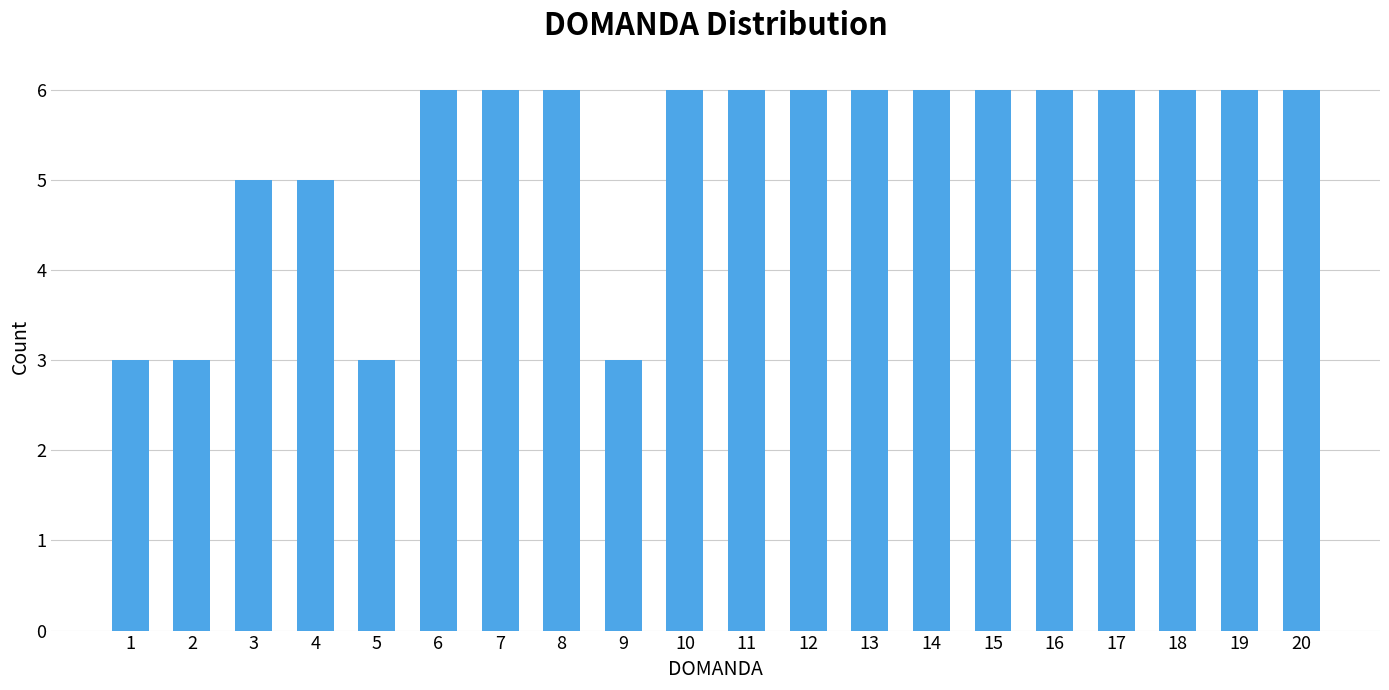

Reading left to right, what are all the values shown in this chart?

3	3	5	5	3	6	6	6	3	6	6	6	6	6	6	6	6	6	6	6